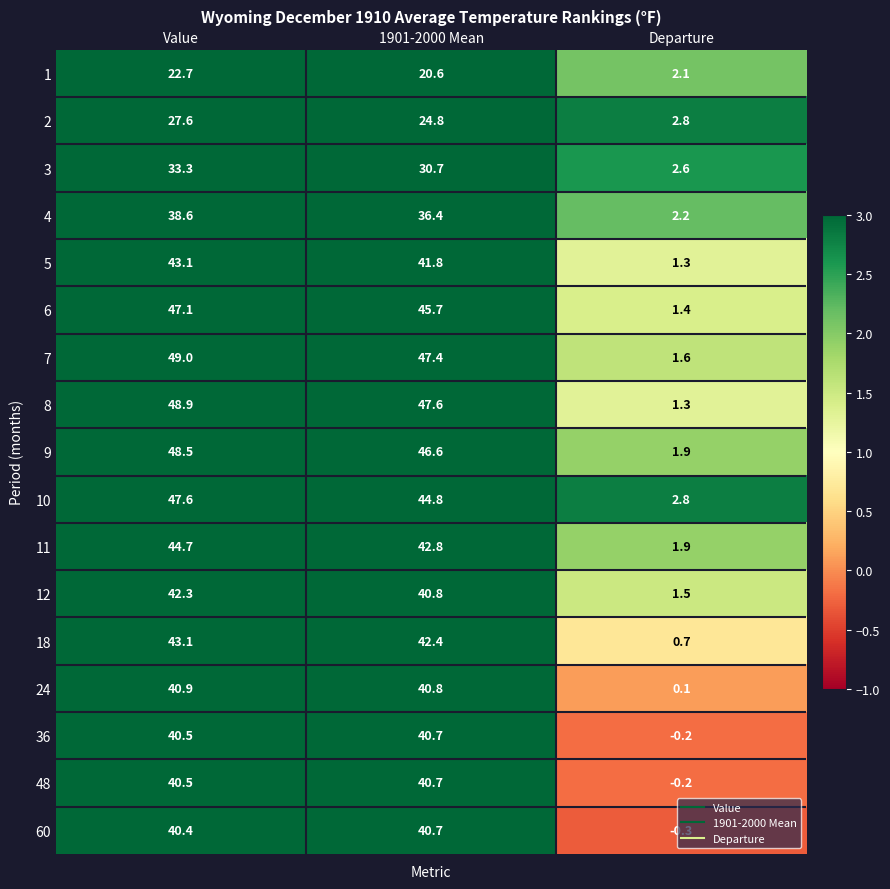

At which category does the chart reach its peak across all series?

Value